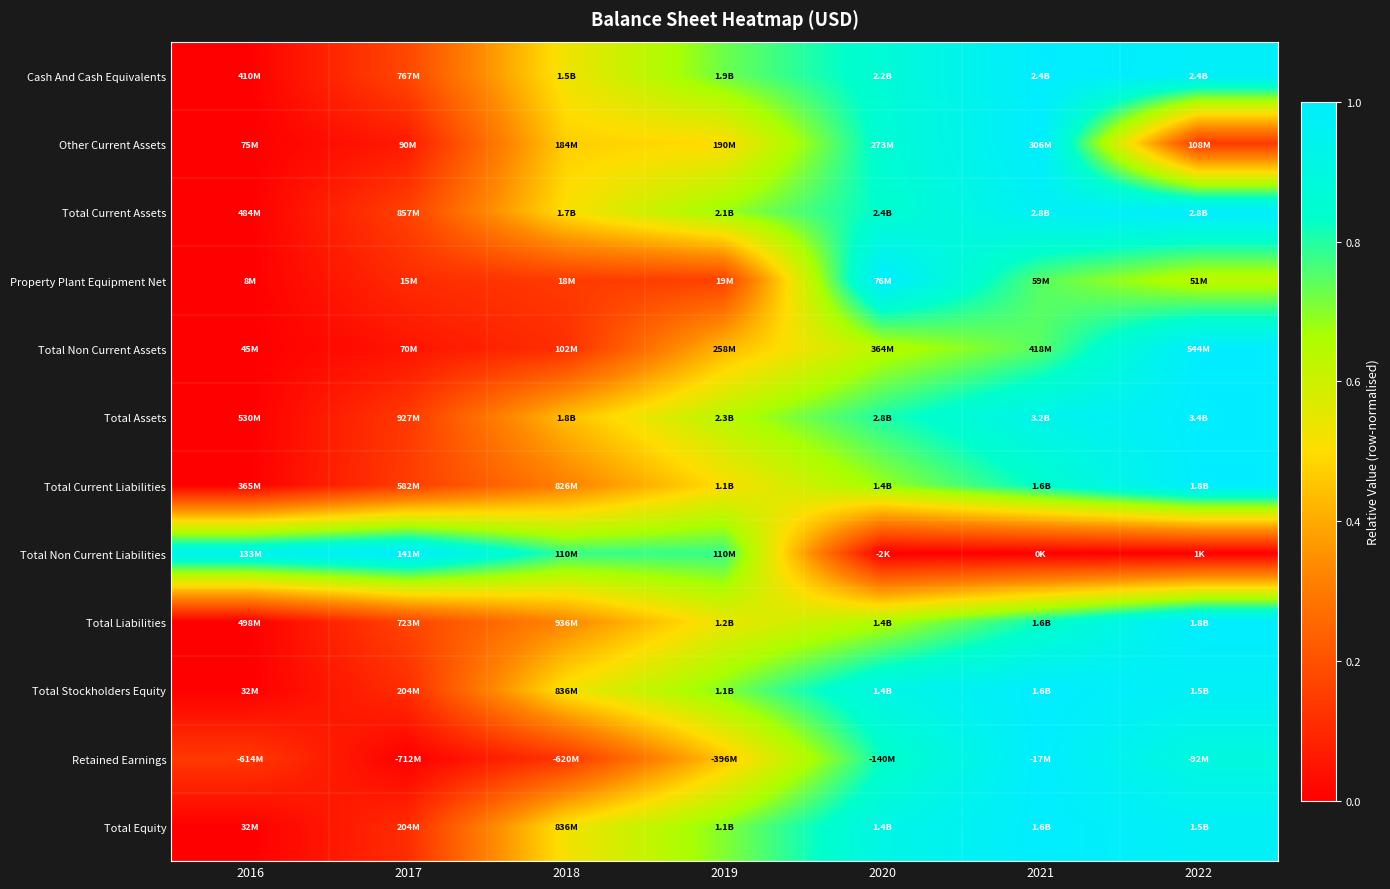

Reading left to right, list all the values displayed in this chart.

Cash And Cash Equivalents: 2016=0.0	2017=0.2	2018=0.5	2019=0.7	2020=0.9	2021=1.0	2022=1.0
Other Current Assets: 2016=0.0	2017=0.1	2018=0.5	2019=0.5	2020=0.9	2021=1.0	2022=0.1
Total Current Assets: 2016=0.0	2017=0.2	2018=0.5	2019=0.7	2020=0.8	2021=1.0	2022=1.0
Property Plant Equipment Net: 2016=0.0	2017=0.1	2018=0.1	2019=0.2	2020=1.0	2021=0.7	2022=0.6
Total Non Current Assets: 2016=0.0	2017=0.1	2018=0.1	2019=0.4	2020=0.6	2021=0.7	2022=1.0
Total Assets: 2016=0.0	2017=0.1	2018=0.4	2019=0.6	2020=0.8	2021=0.9	2022=1.0
Total Current Liabilities: 2016=0.0	2017=0.1	2018=0.3	2019=0.5	2020=0.7	2021=0.8	2022=1.0
Total Non Current Liabilities: 2016=0.9	2017=1.0	2018=0.8	2019=0.8	2020=0.0	2021=0.0	2022=0.0
Total Liabilities: 2016=0.0	2017=0.2	2018=0.3	2019=0.5	2020=0.7	2021=0.8	2022=1.0
Total Stockholders Equity: 2016=0.0	2017=0.1	2018=0.5	2019=0.7	2020=0.9	2021=1.0	2022=1.0
Retained Earnings: 2016=0.1	2017=0.0	2018=0.1	2019=0.5	2020=0.8	2021=1.0	2022=0.9
Total Equity: 2016=0.0	2017=0.1	2018=0.5	2019=0.7	2020=0.9	2021=1.0	2022=1.0